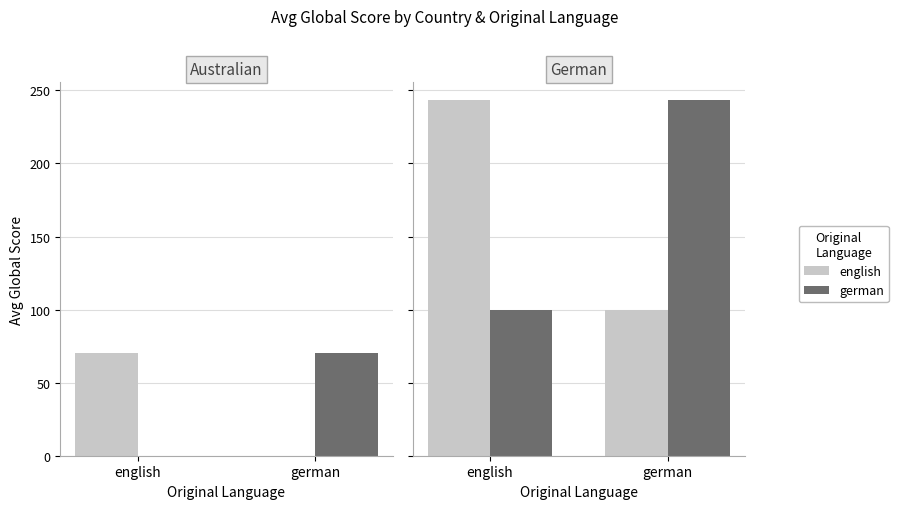

What is the total value across all series at english?

342.7